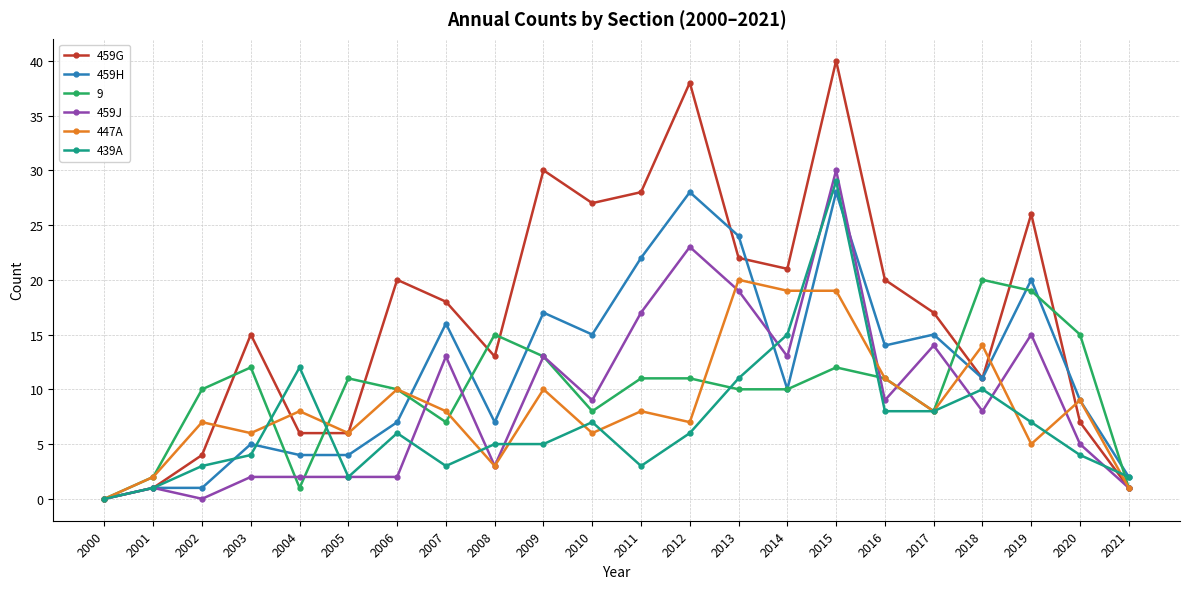

True or false: 439A has more than 2 points higher than both neighbors.

True